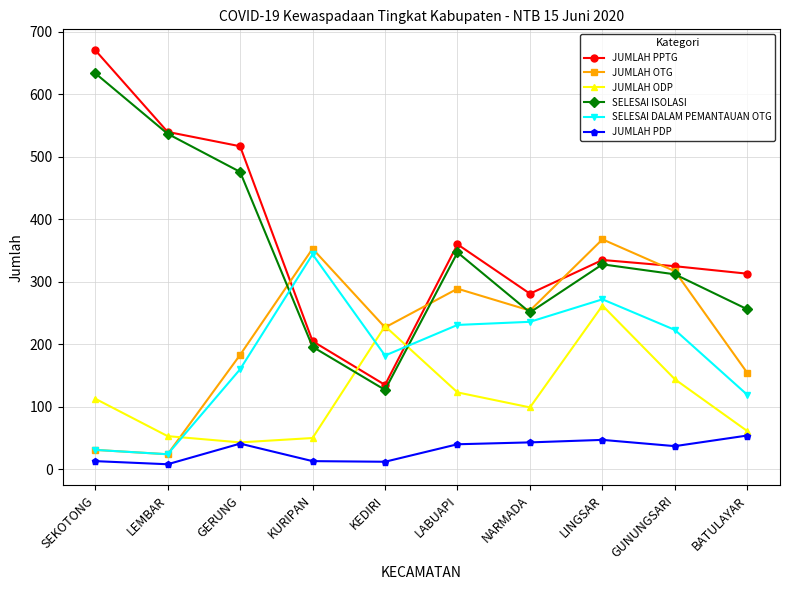

What is the value of the JUMLAH PDP point at the 5th from the left?

12